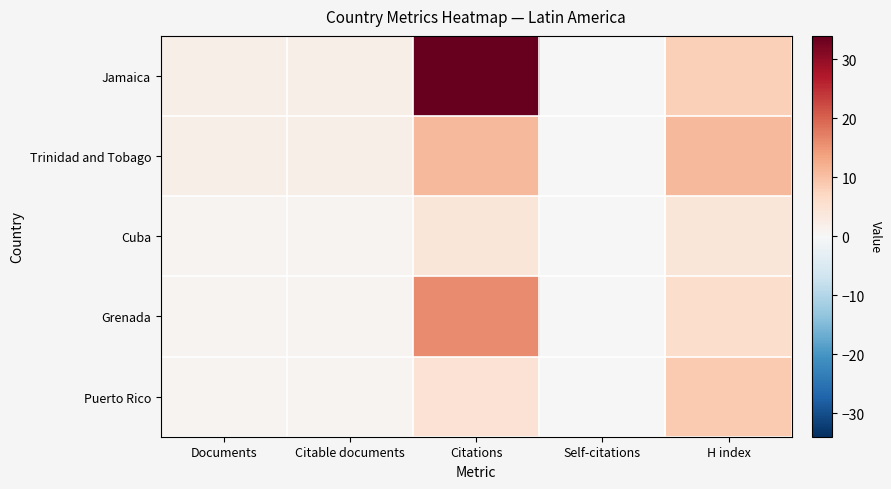

At which category is the sum across all series the highest?

Citations